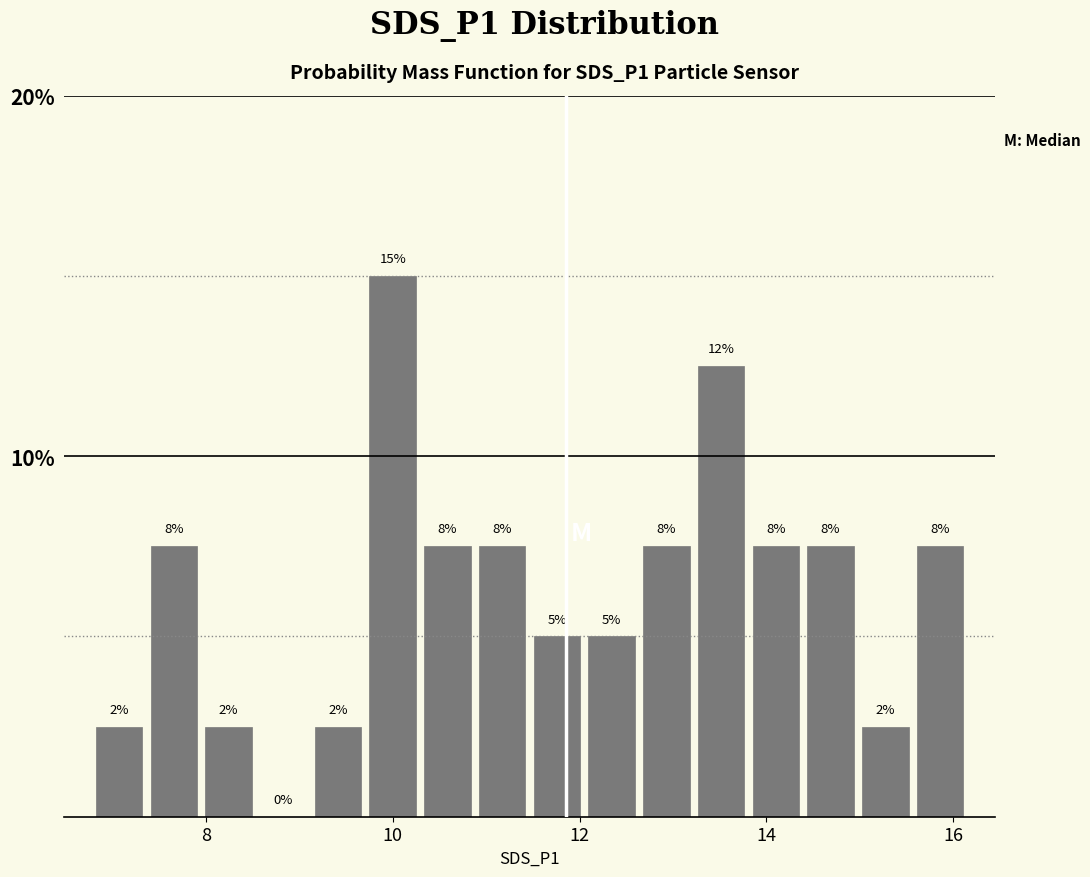

Read against the x-axis, roughly where is the centre of the tallest bar?

10.0